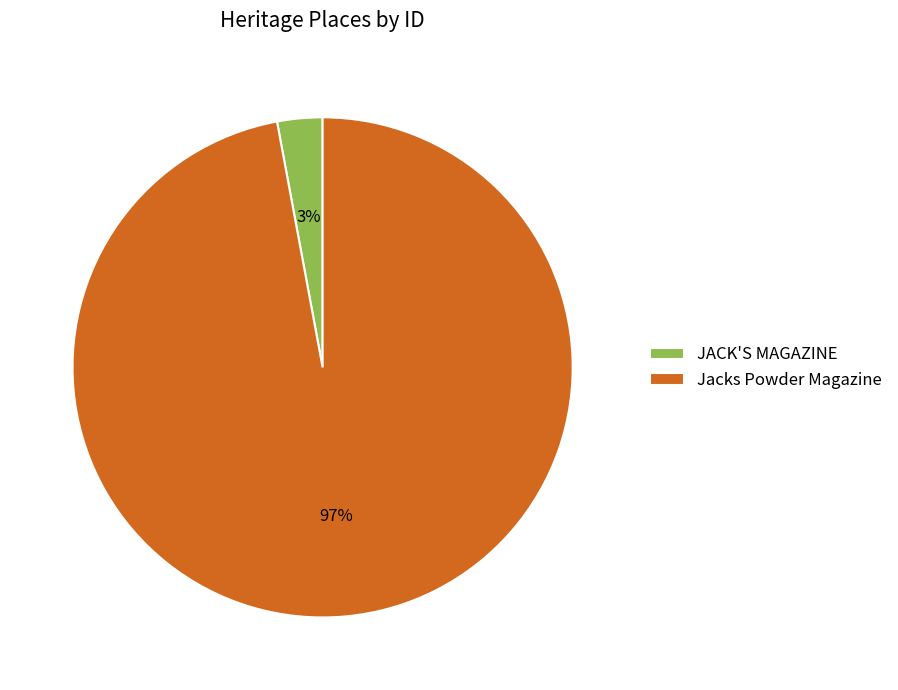

How many segments does this pie chart have?

2